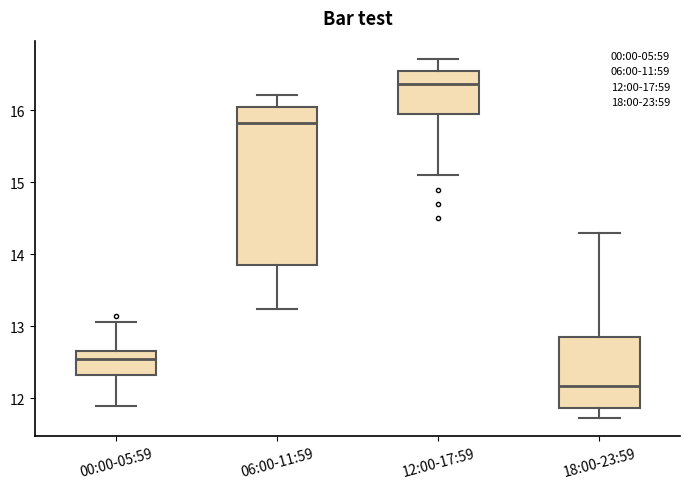

Reading left to right, transcribe this box plot: for each box, give where its median line is, the range the box spans, and where its two whiskers end, as read against the y-axis. The values are not printed on the chart, so give them approximately, as read against the axis.

00:00-05:59: median 12.5, box 12.3 to 12.7, whiskers 11.9 to 13.1
06:00-11:59: median 15.8, box 13.9 to 16.0, whiskers 13.2 to 16.2
12:00-17:59: median 16.4, box 16.0 to 16.5, whiskers 15.1 to 16.7
18:00-23:59: median 12.2, box 11.9 to 12.9, whiskers 11.7 to 14.3